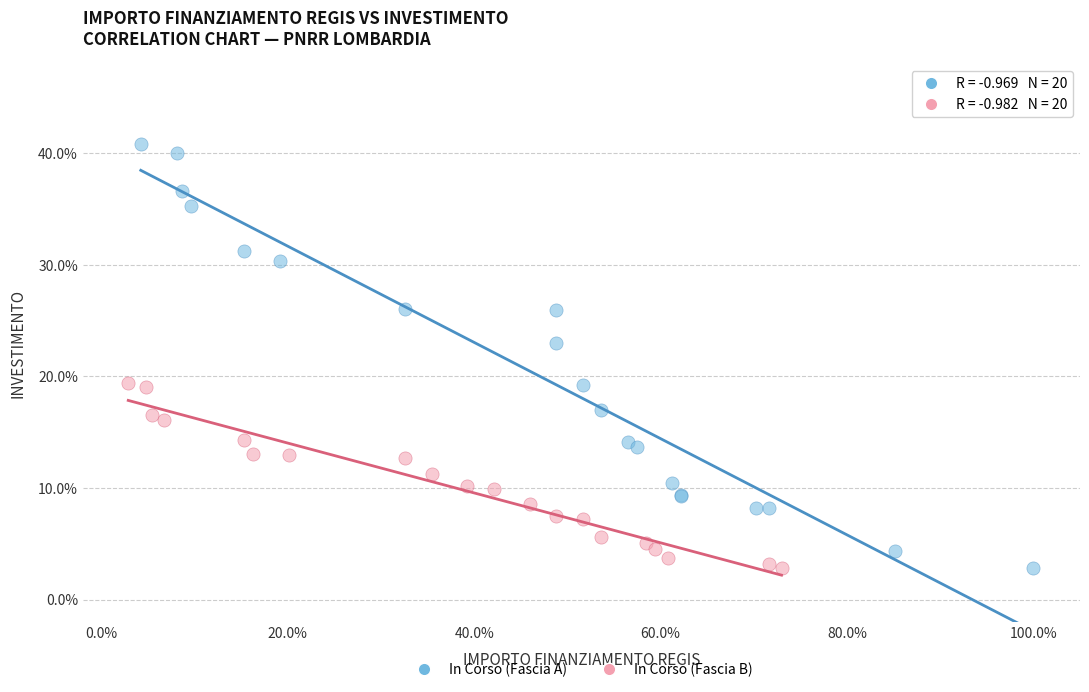

What are all the series names shown in the legend?

In Corso (Fascia A), In Corso (Fascia B)